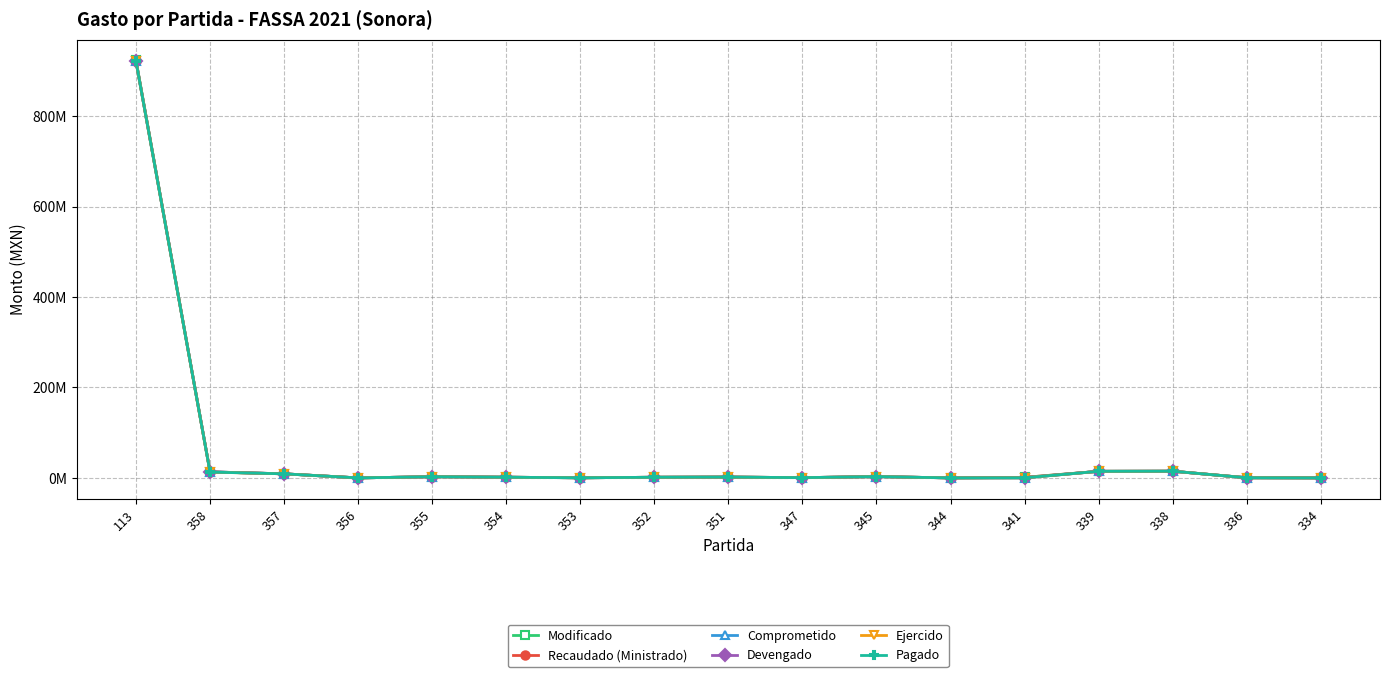

List the series in order of their peak value, lowest first.

Comprometido, Devengado, Ejercido, Pagado, Recaudado (Ministrado), Modificado